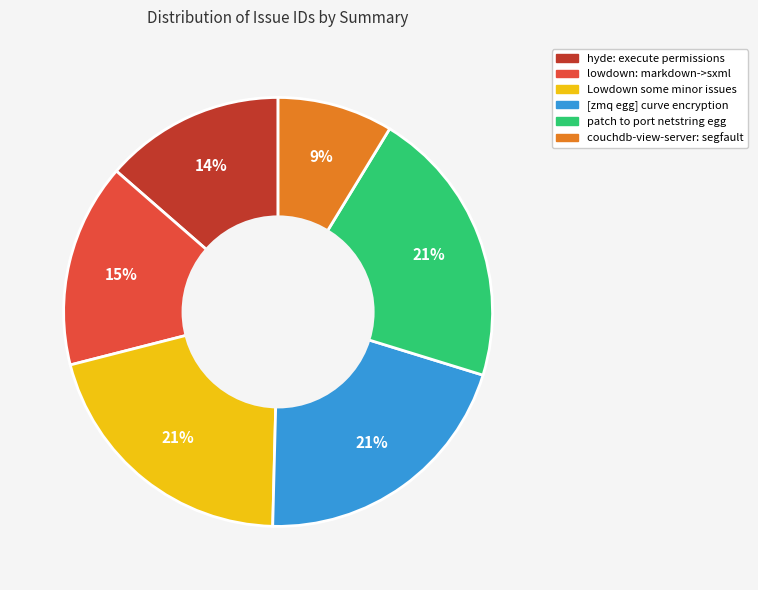

Between [zmq egg] curve encryption and hyde: execute permissions, which is larger?

[zmq egg] curve encryption